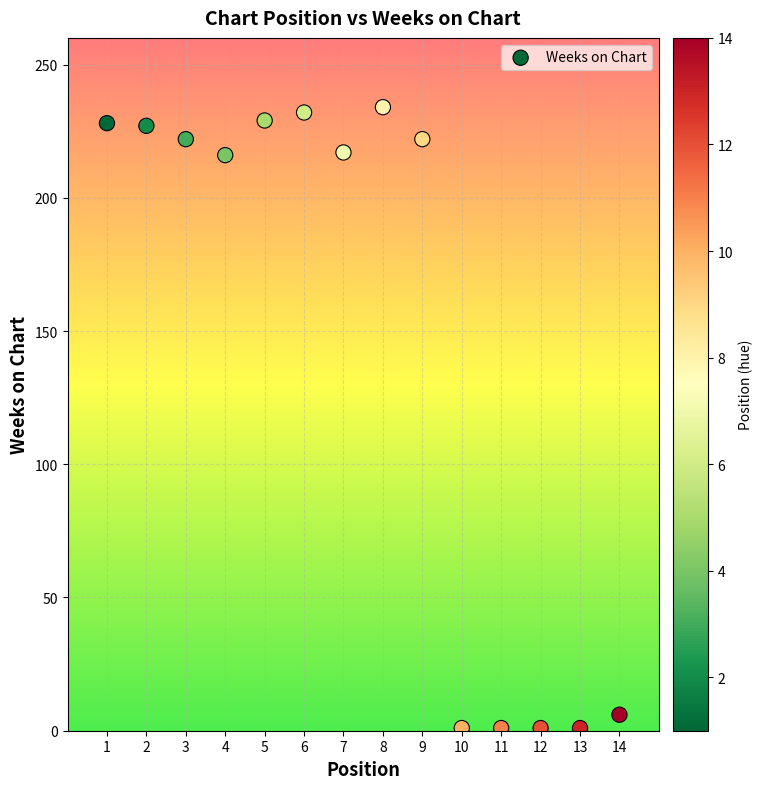

What is the range of Y values (max minus min)?

233